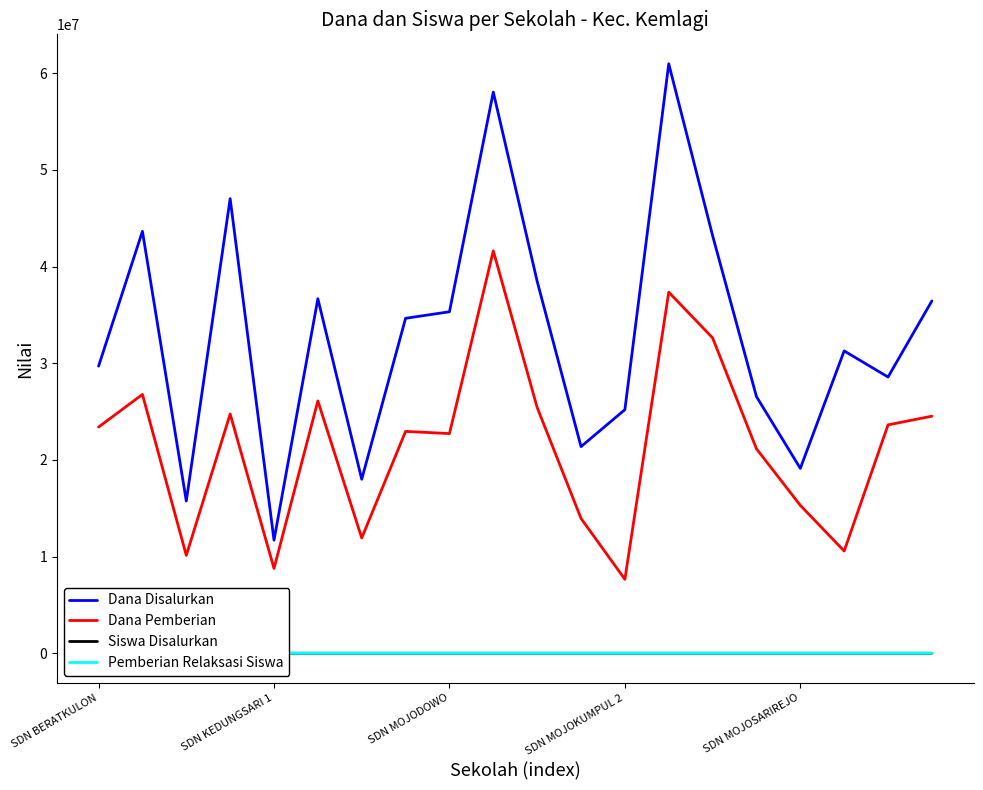

Rank the series by their maximum value, from highest to lowest.

Dana Disalurkan, Dana Pemberian, Siswa Disalurkan, Pemberian Relaksasi Siswa